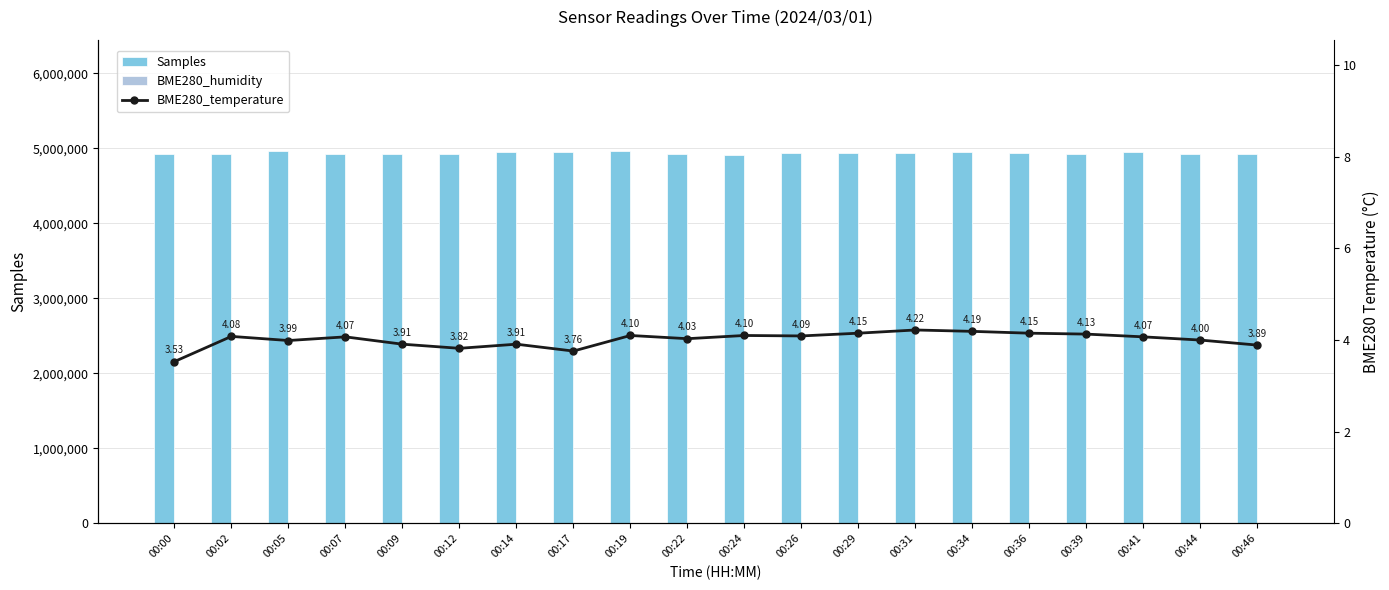

What is the approximate value of BME280_temperature at 00:09?

3.9